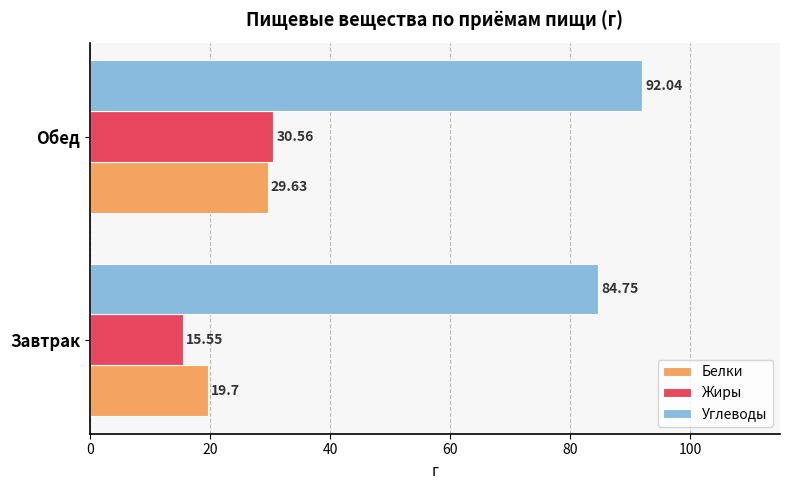

What is the average value of the Жиры series?

23.1